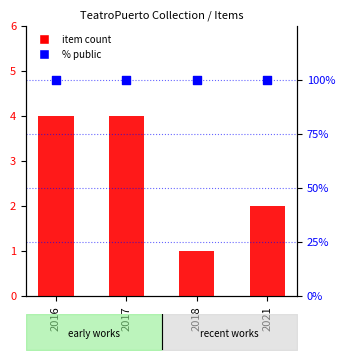

What is the total value across all series at 2021?

102